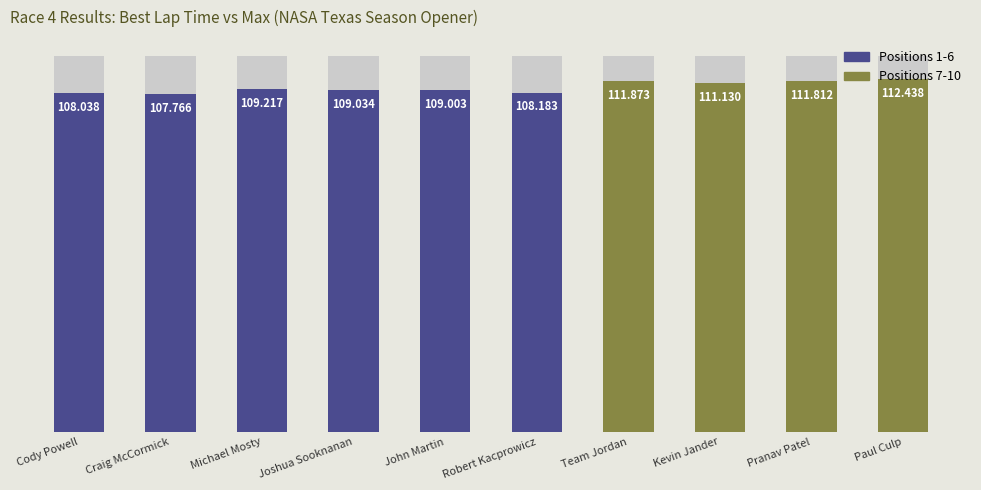

What is the label of the 3rd bar from the left?

Michael Mosty